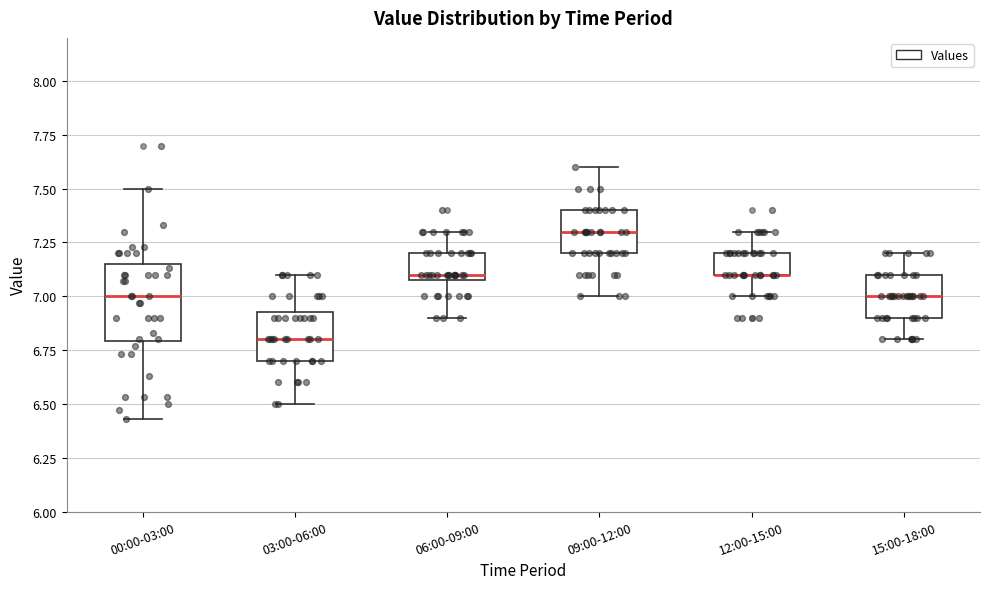

Reading left to right, read every box against the y-axis: the position of its median line, the range the box covers, and the ends of its whiskers. The values are not printed on the chart, so give them approximately, as read against the axis.

00:00-03:00: median 7.00, box 6.80 to 7.15, whiskers 6.45 to 7.50
03:00-06:00: median 6.80, box 6.70 to 6.95, whiskers 6.50 to 7.10
06:00-09:00: median 7.10 (just above the box's lower edge), box 7.10 to 7.20, whiskers 6.90 to 7.30
09:00-12:00: median 7.30, box 7.20 to 7.40, whiskers 7.00 to 7.60
12:00-15:00: median 7.10 (drawn on the box's lower edge), box 7.10 to 7.20, whiskers 7.00 to 7.30
15:00-18:00: median 7.00, box 6.90 to 7.10, whiskers 6.80 to 7.20